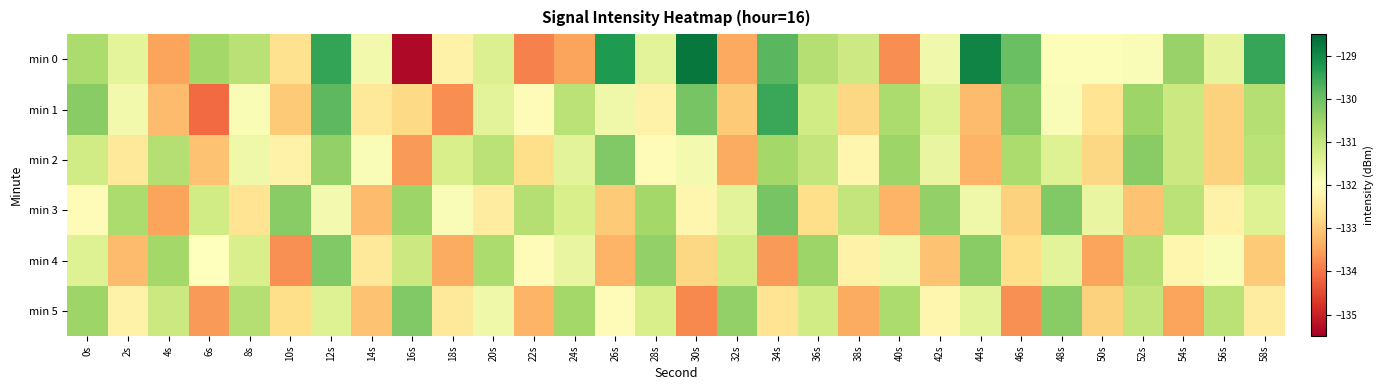

Which has a higher value, 10s or 8s?

8s